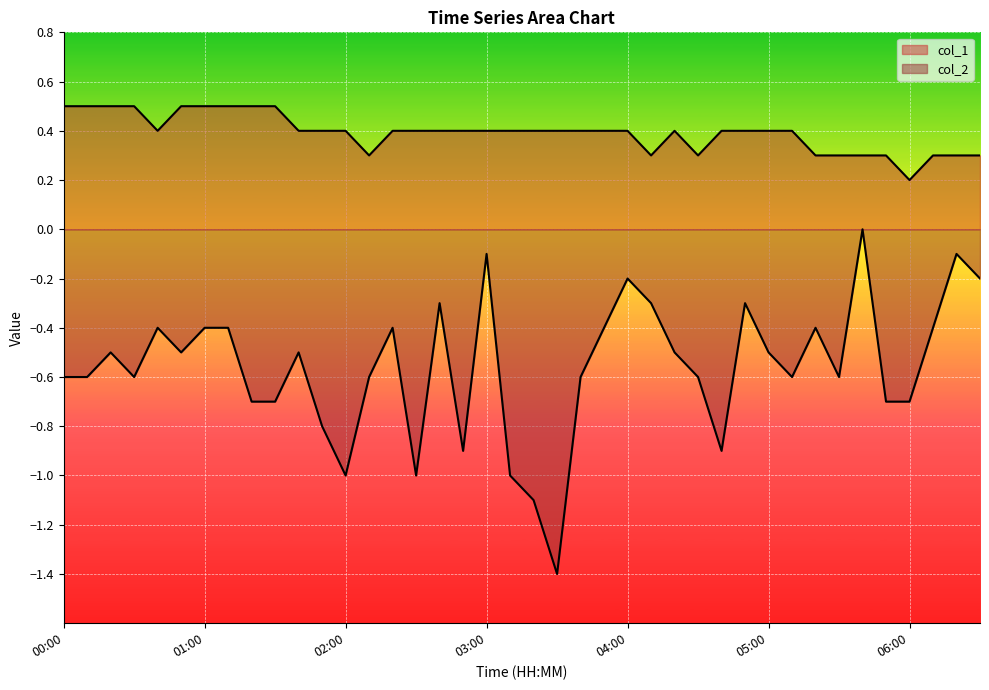

At which category is the sum across all series the highest?

03:00